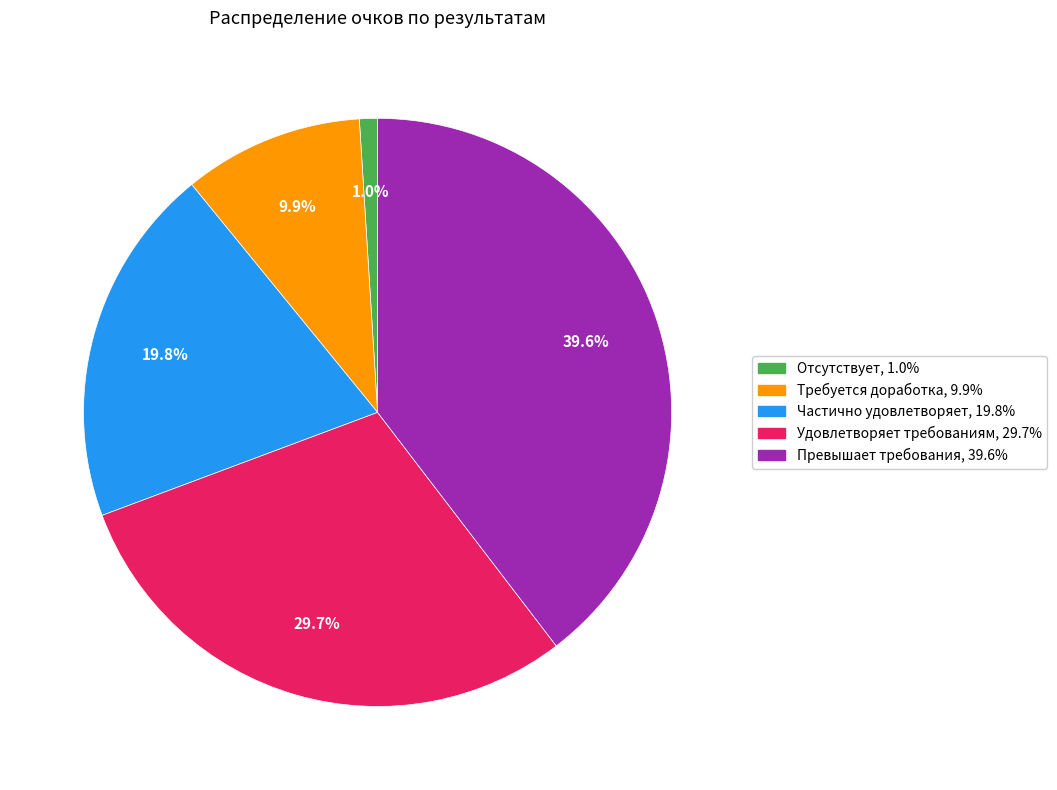

What is the ratio of the value at Требуется доработка to the value at Частично удовлетворяет?

0.5